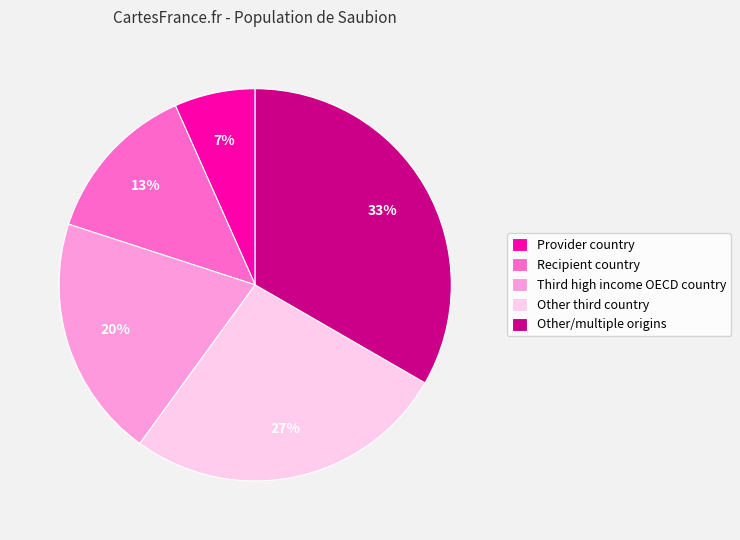

Is it true that Other/multiple origins is 44% of the pie?

False